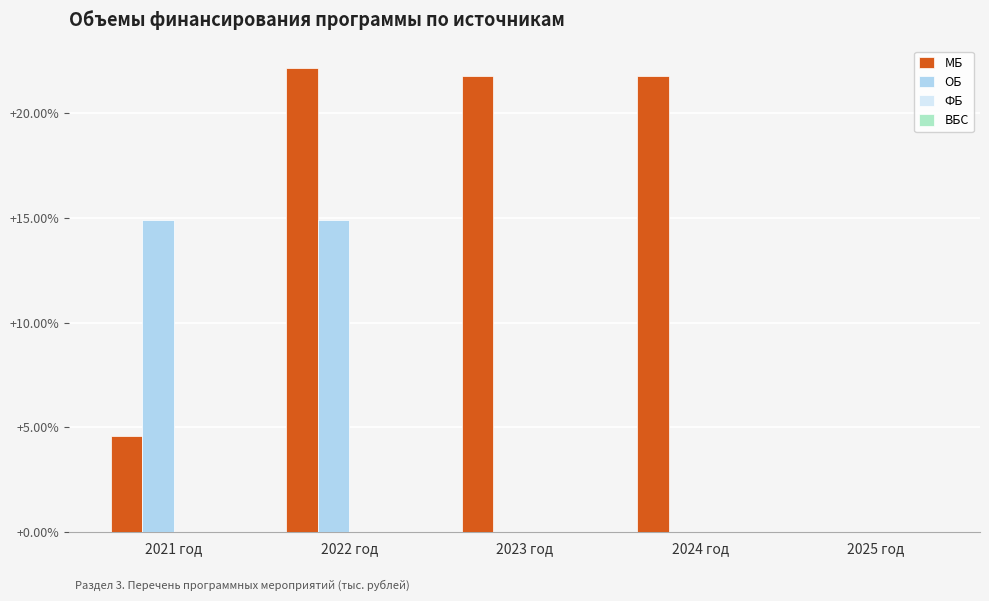

How many distinct data groups are displayed?

2